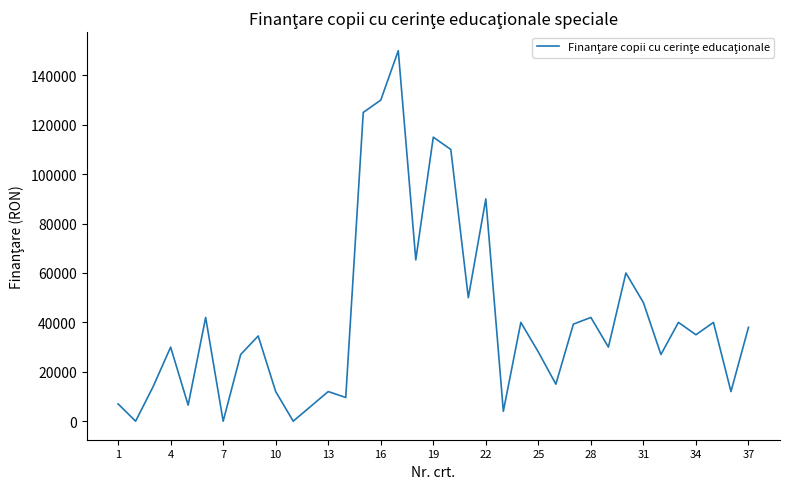

How many lines are shown in the chart?

1